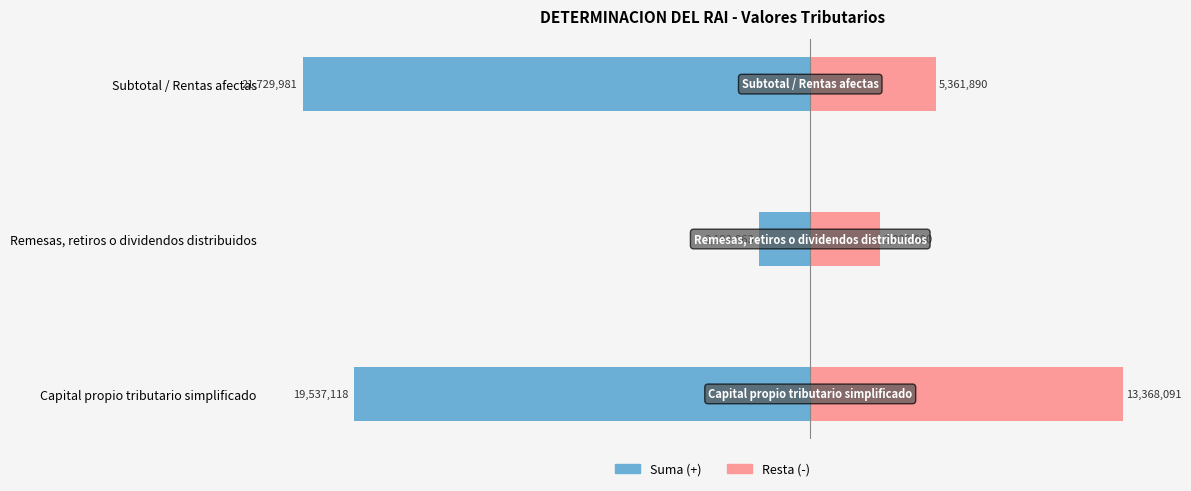

True or false: the data shows 8503858 at Subtotal / Rentas afectas.

False